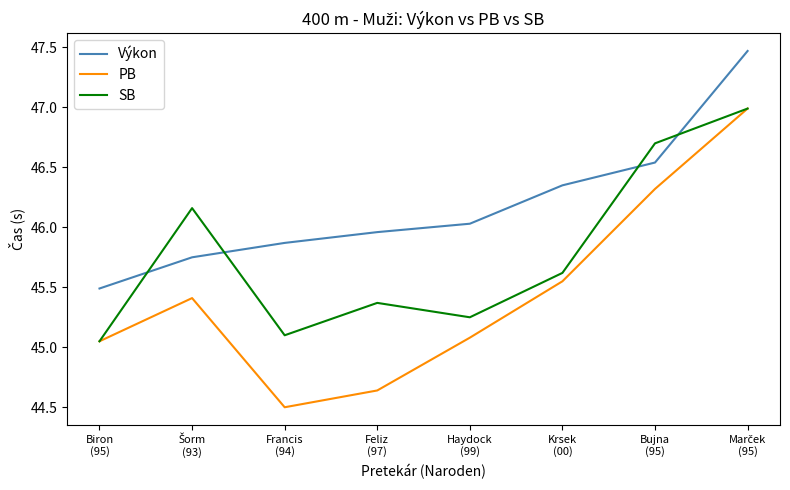

How many series are shown in this chart?

3